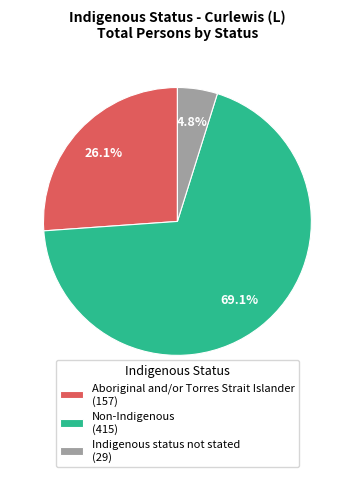

To the nearest percent, what is the difference between the largest and smallest slice percentages?

64%